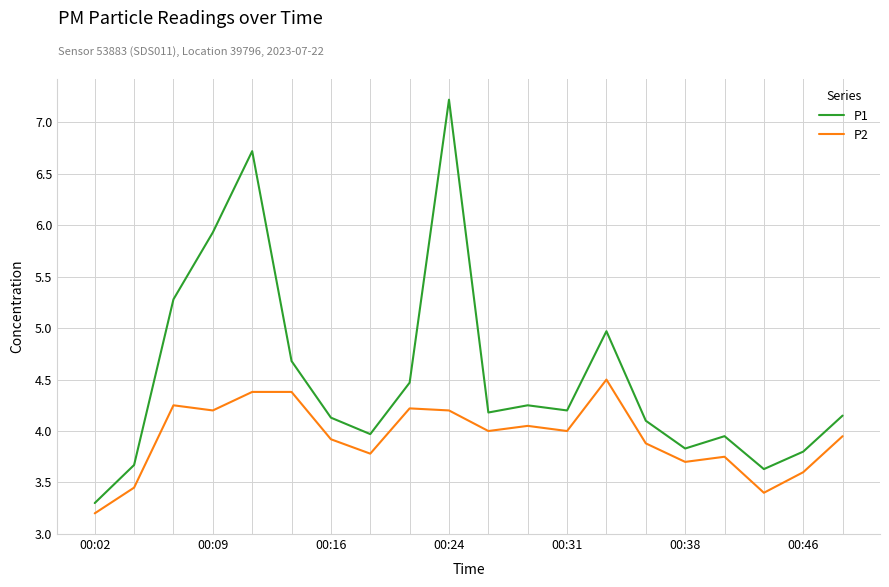

Which series has the widest spread of values?

P1